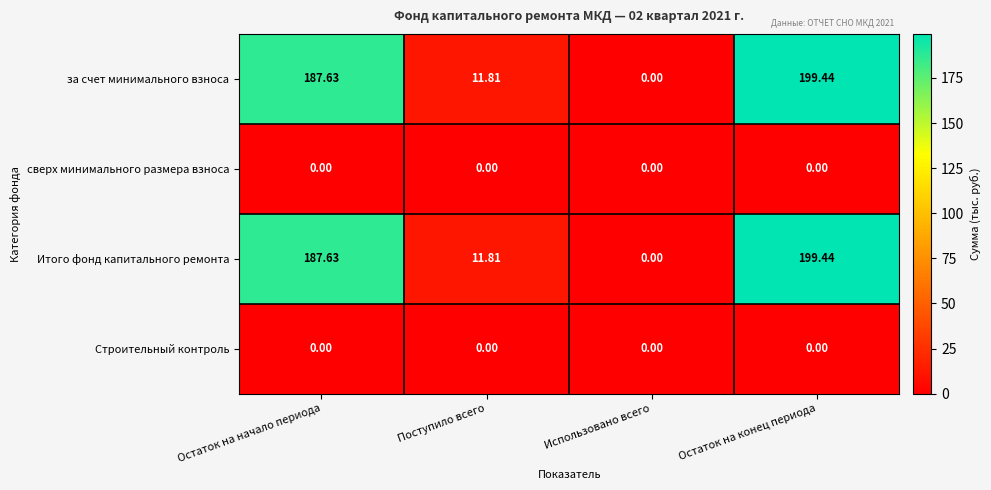

How many data points does each series have?

4